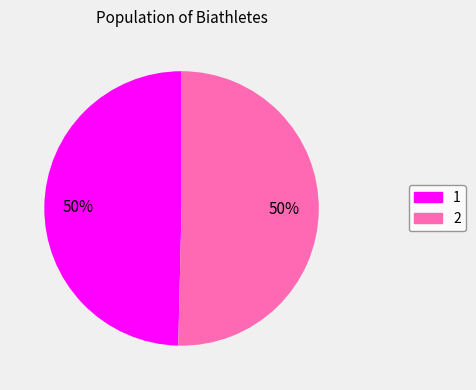

To the nearest percent, what is the average slice percentage?

50%